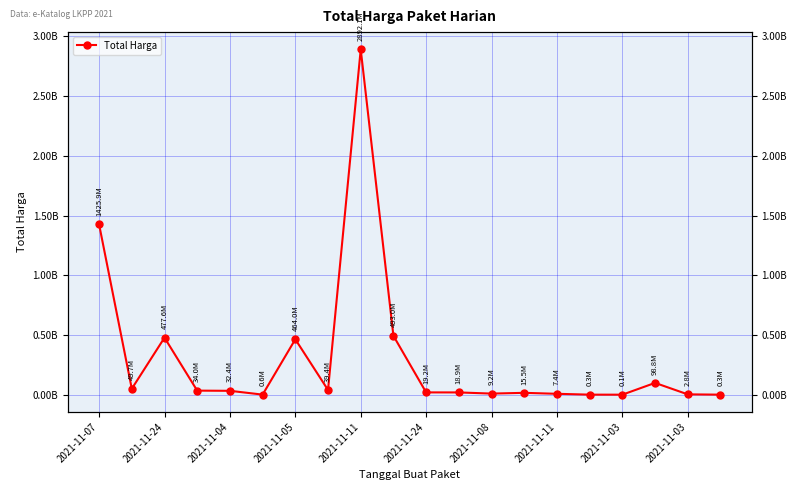

What value does the data have at 11?

18900000